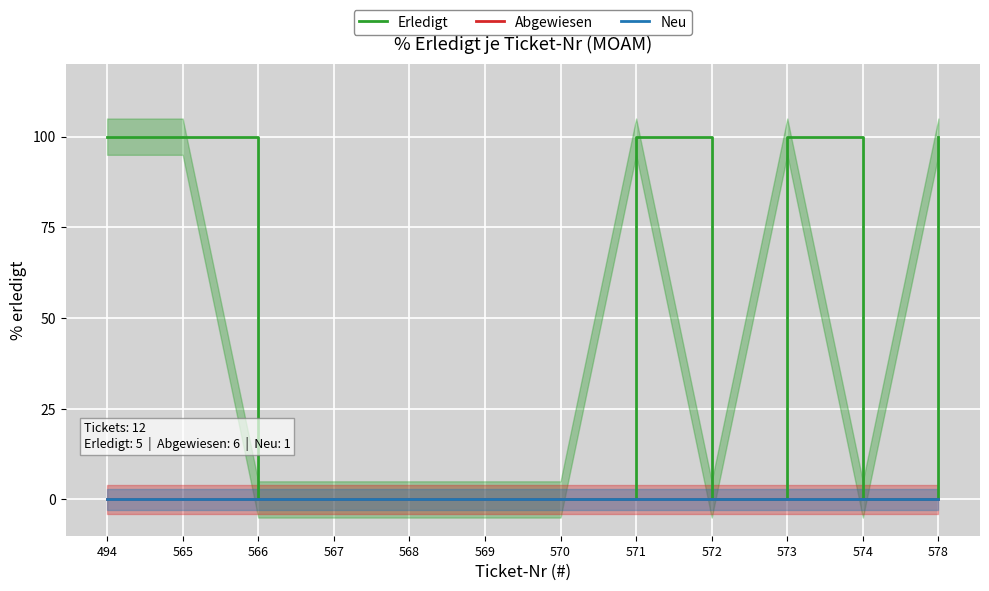

Rank the categories by Abgewiesen value from lowest to highest.

494, 565, 566, 567, 568, 569, 570, 571, 572, 573, 574, 578